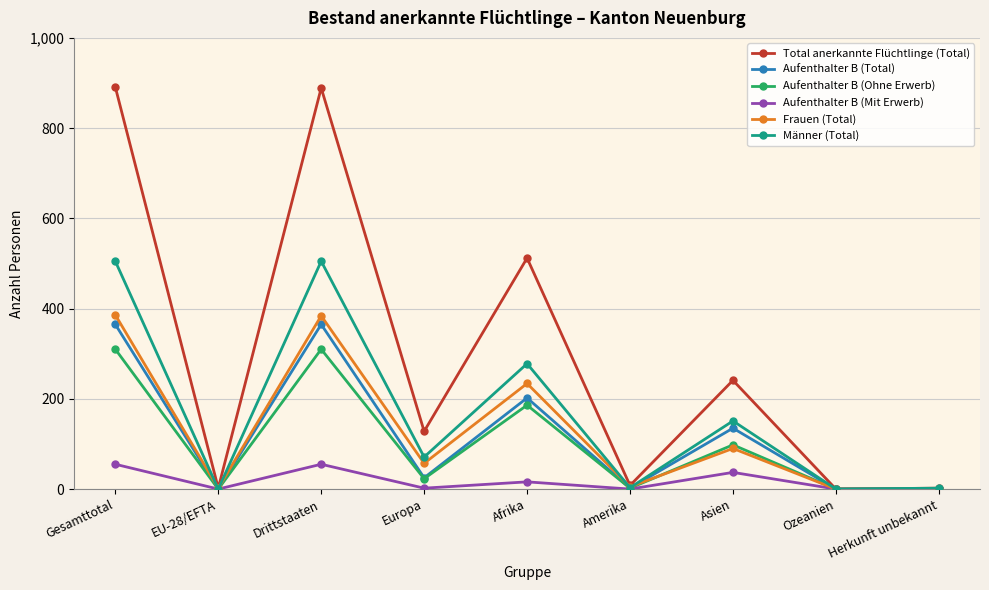

List the series in order of their peak value, highest first.

Total anerkannte Flüchtlinge (Total), Männer (Total), Frauen (Total), Aufenthalter B (Total), Aufenthalter B (Ohne Erwerb), Aufenthalter B (Mit Erwerb)